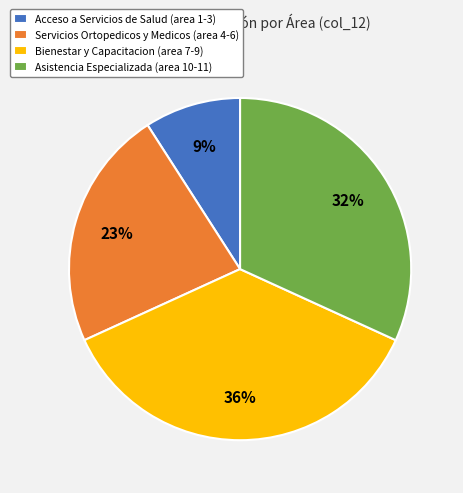

The Servicios Ortopedicos y Medicos (area 4-6) slice represents 30% of the pie. True or false?

False